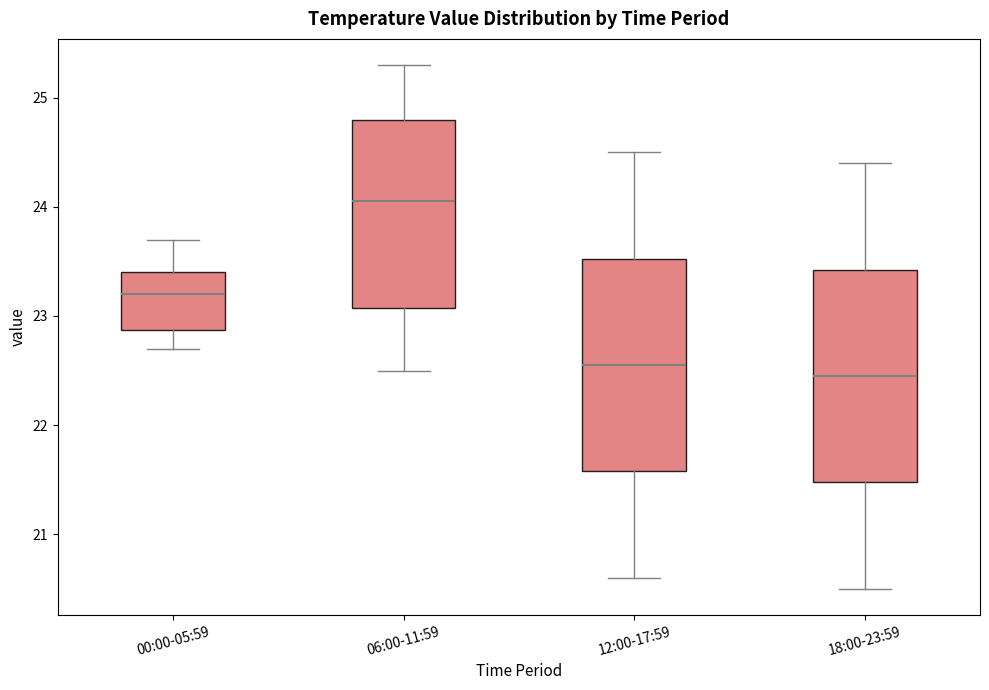

Reading left to right, transcribe this box plot: for each box, give where its median line is, the range the box spans, and where its two whiskers end, as read against the y-axis. The values are not printed on the chart, so give them approximately, as read against the axis.

00:00-05:59: median 23.2, box 22.9 to 23.4, whiskers 22.7 to 23.7
06:00-11:59: median 24.1, box 23.1 to 24.8, whiskers 22.5 to 25.3
12:00-17:59: median 22.6, box 21.6 to 23.5, whiskers 20.6 to 24.5
18:00-23:59: median 22.5, box 21.5 to 23.4, whiskers 20.5 to 24.4